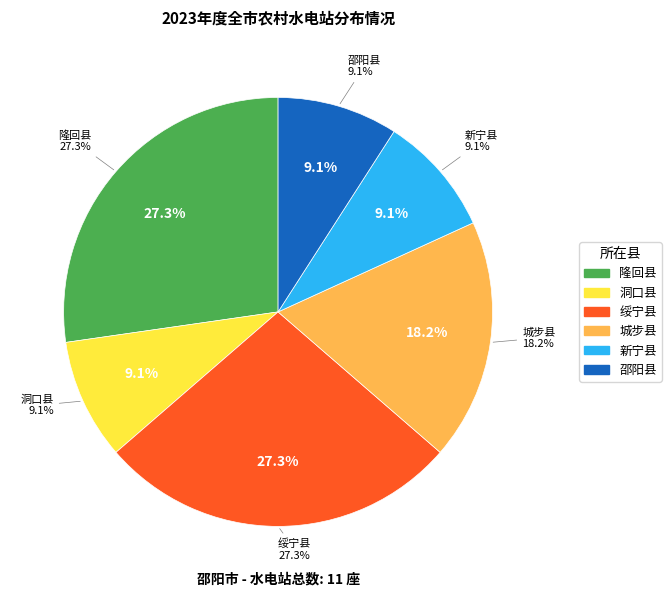

Is 邵阳县 the majority of the pie?

No